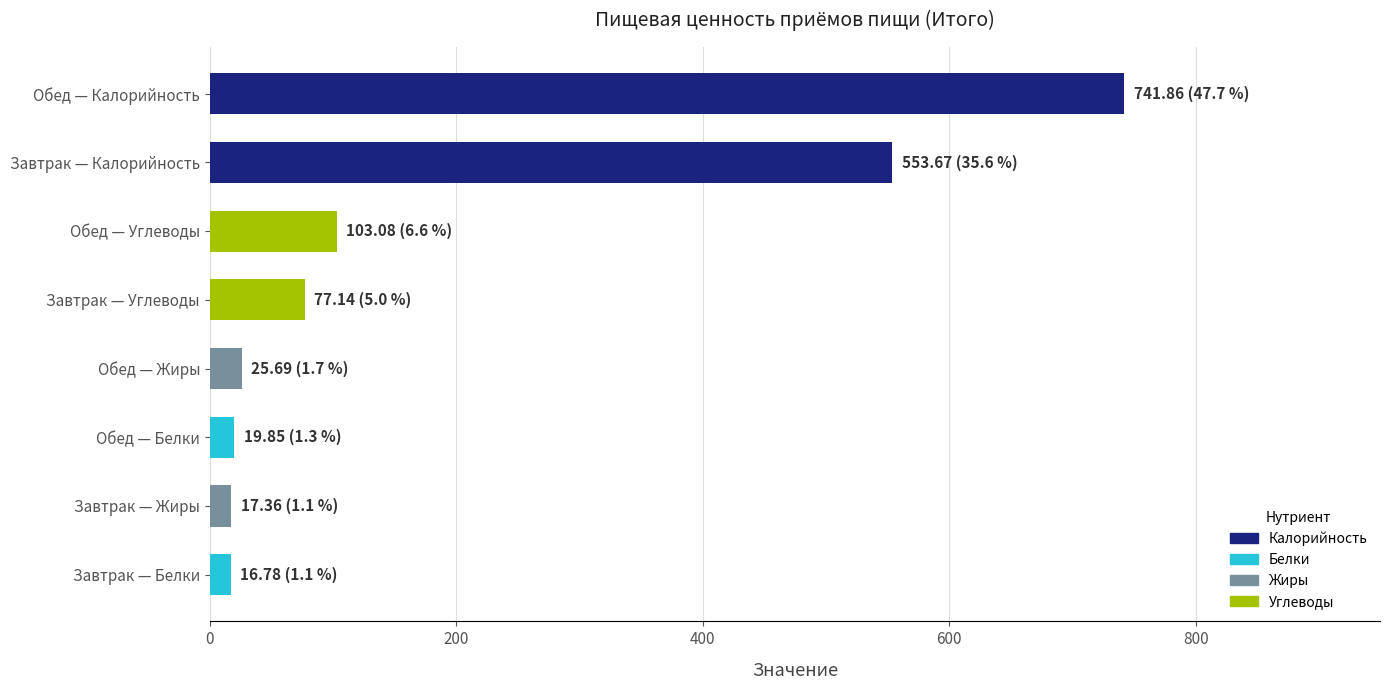

What is the label of the 6th bar from the bottom?

Обед — Углеводы